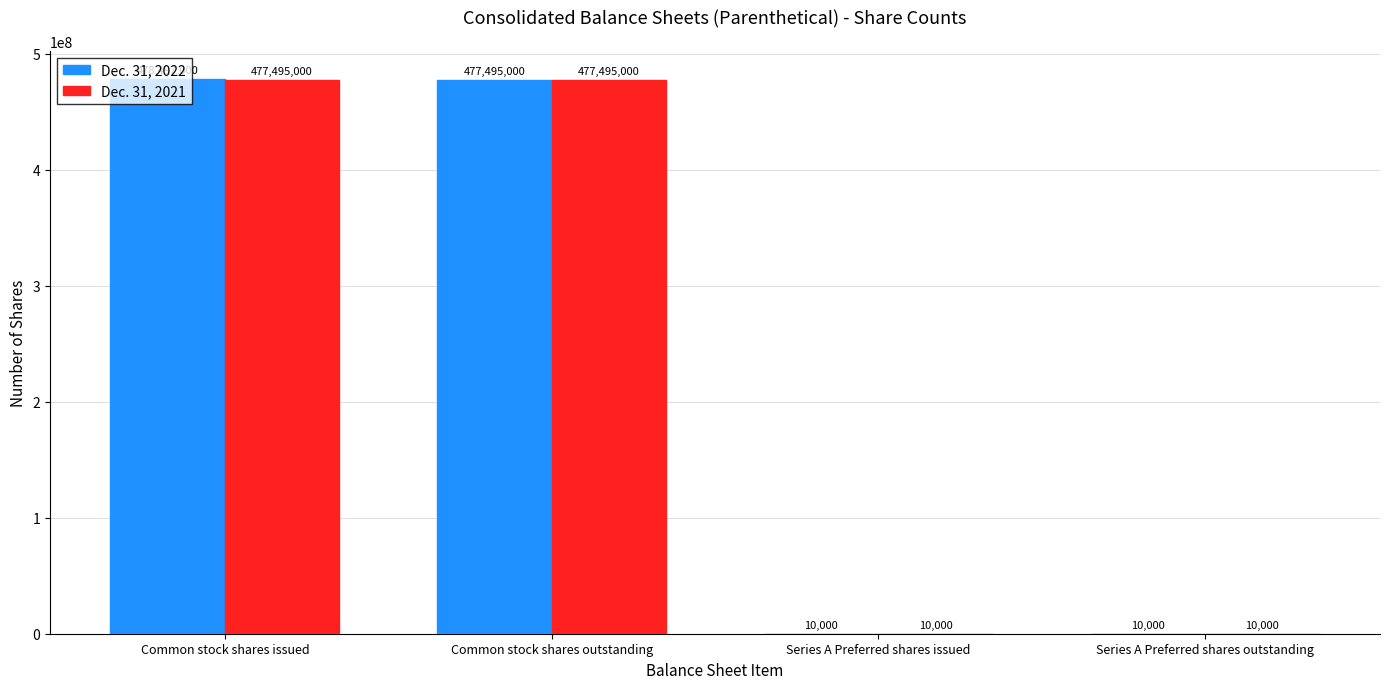

What is the highest value of the Dec. 31, 2022 series?

478497000